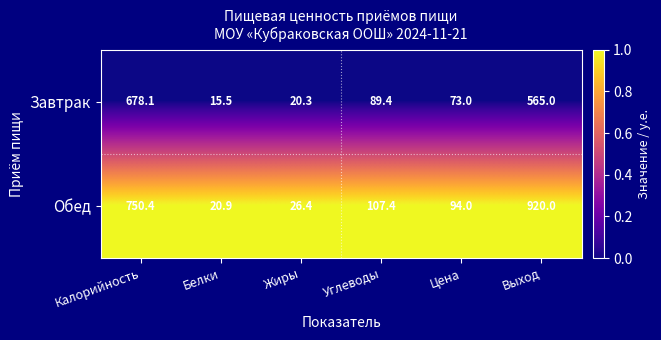

At which category is the sum across all series the highest?

Выход